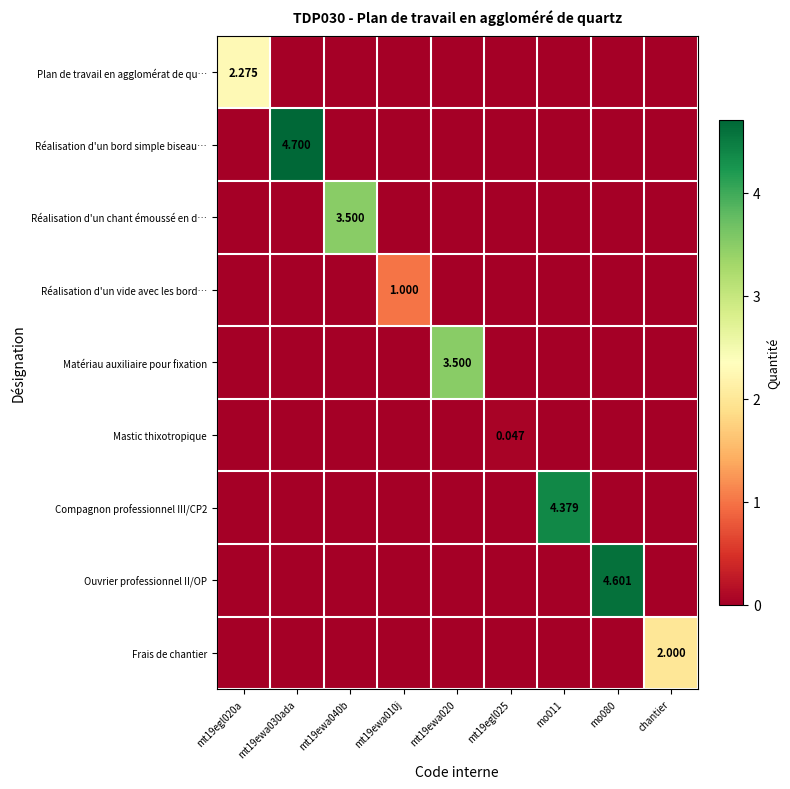

Count the Compagnon professionnel III/CP2 values in the range 0 to 1.

8